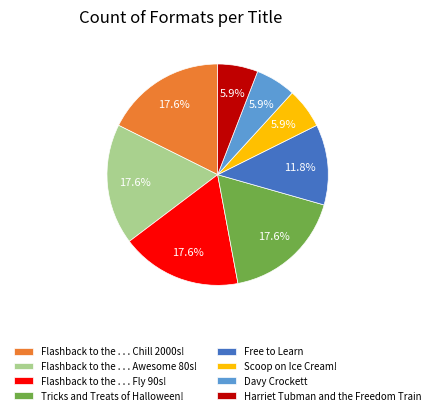

Is it true that Flashback to the . . . Awesome 80s! is 23% of the pie?

False